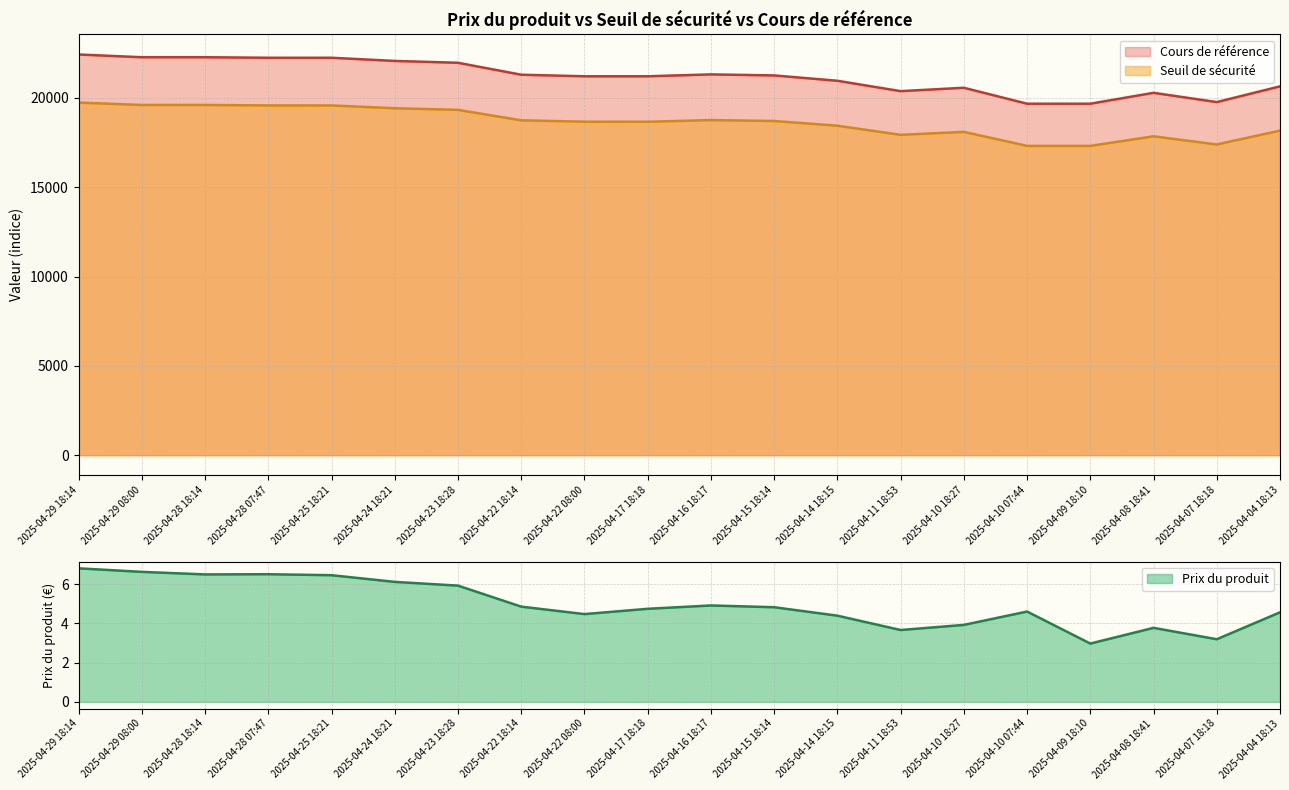

Reading left to right, transcribe all the data shown in this chart.

Cours de référence: 2025-04-29 18:14=22425.8	2025-04-29 08:00=22271.7	2025-04-28 18:14=22271.7	2025-04-28 07:47=22242.5	2025-04-25 18:21=22242.5	2025-04-24 18:21=22064.5	2025-04-23 18:28=21962.0	2025-04-22 18:14=21293.5	2025-04-22 08:00=21205.9	2025-04-17 18:18=21205.9	2025-04-16 18:17=21311.0	2025-04-15 18:14=21253.7	2025-04-14 18:15=20954.8	2025-04-11 18:53=20374.1	2025-04-10 18:27=20562.7	2025-04-10 07:44=19670.9	2025-04-09 18:10=19670.9	2025-04-08 18:41=20280.3	2025-04-07 18:18=19761.9	2025-04-04 18:13=20641.7
Seuil de sécurité: 2025-04-29 18:14=19735.6	2025-04-29 08:00=19599.9	2025-04-28 18:14=19600.8	2025-04-28 07:47=19575.1	2025-04-25 18:21=19573.4	2025-04-24 18:21=19416.8	2025-04-23 18:28=19326.5	2025-04-22 18:14=18741.0	2025-04-22 08:00=18663.9	2025-04-17 18:18=18661.2	2025-04-16 18:17=18753.7	2025-04-15 18:14=18703.3	2025-04-14 18:15=18440.2	2025-04-11 18:53=17929.2	2025-04-10 18:27=18095.2	2025-04-10 07:44=17310.4	2025-04-09 18:10=17310.4	2025-04-08 18:41=17846.6	2025-04-07 18:18=17390.5	2025-04-04 18:13=18164.7
Prix du produit: 2025-04-29 18:14=6.8	2025-04-29 08:00=6.6	2025-04-28 18:14=6.5	2025-04-28 07:47=6.5	2025-04-25 18:21=6.5	2025-04-24 18:21=6.1	2025-04-23 18:28=5.9	2025-04-22 18:14=4.8	2025-04-22 08:00=4.5	2025-04-17 18:18=4.7	2025-04-16 18:17=4.9	2025-04-15 18:14=4.8	2025-04-14 18:15=4.4	2025-04-11 18:53=3.7	2025-04-10 18:27=3.9	2025-04-10 07:44=4.6	2025-04-09 18:10=3.0	2025-04-08 18:41=3.8	2025-04-07 18:18=3.2	2025-04-04 18:13=4.6